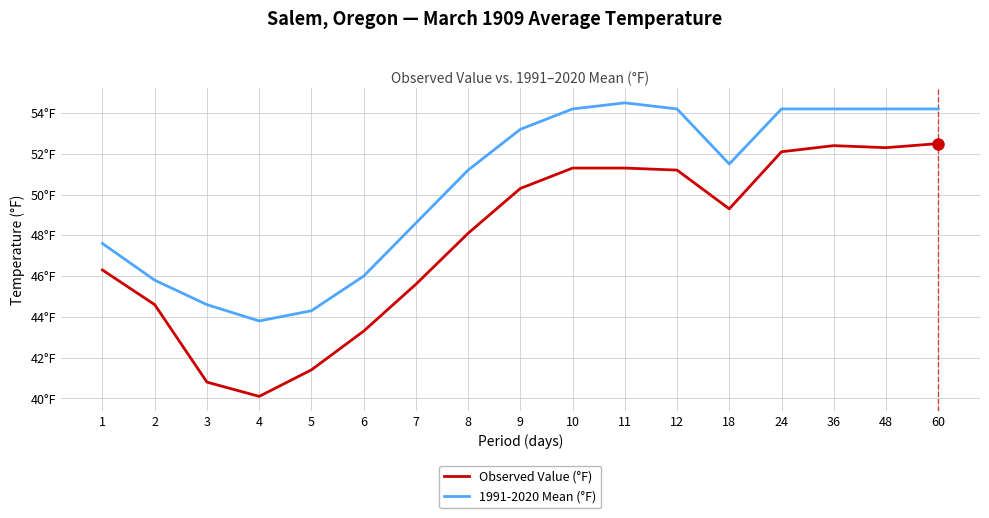

True or false: Observed Value (°F) and 1991-2020 Mean (°F) cross at least once.

False